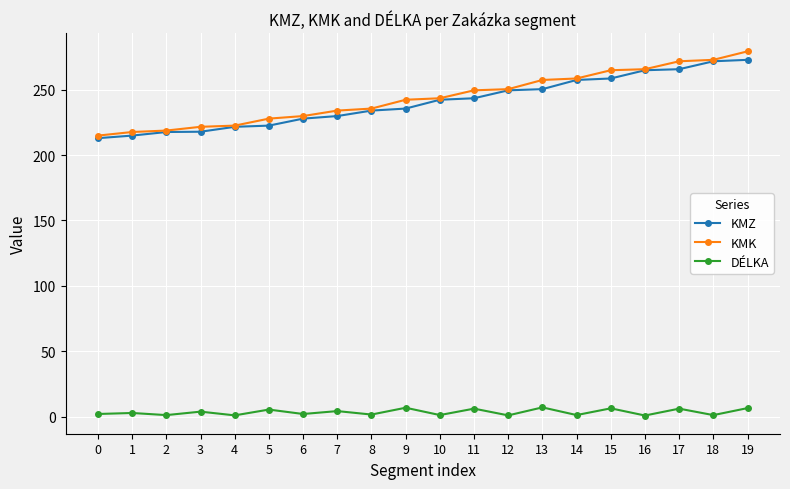

What is the value of the DÉLKA point at the 6th from the left?

5.3